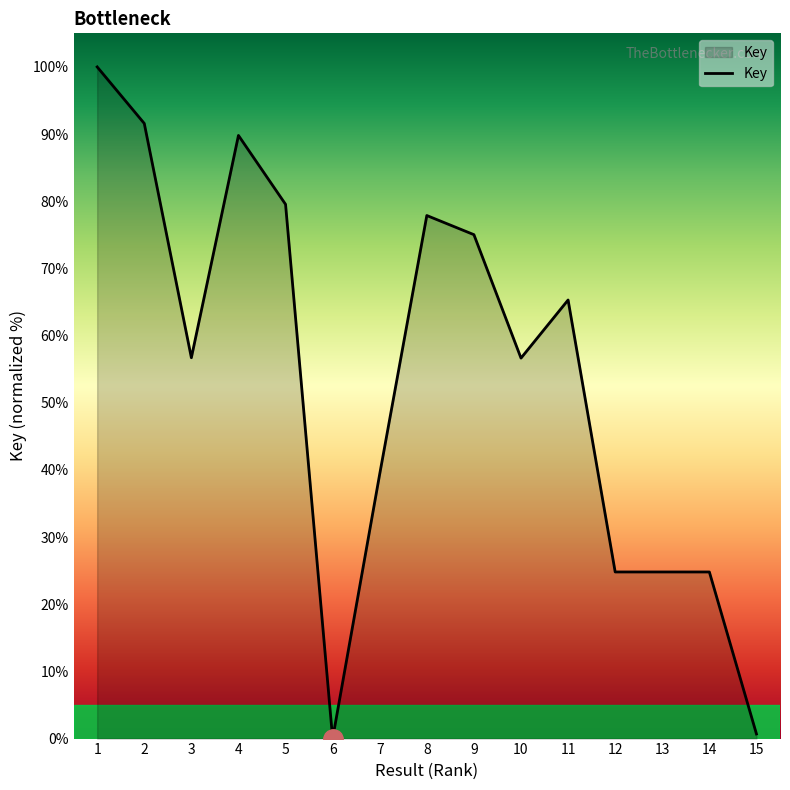

Does the chart have visible grid lines?

No